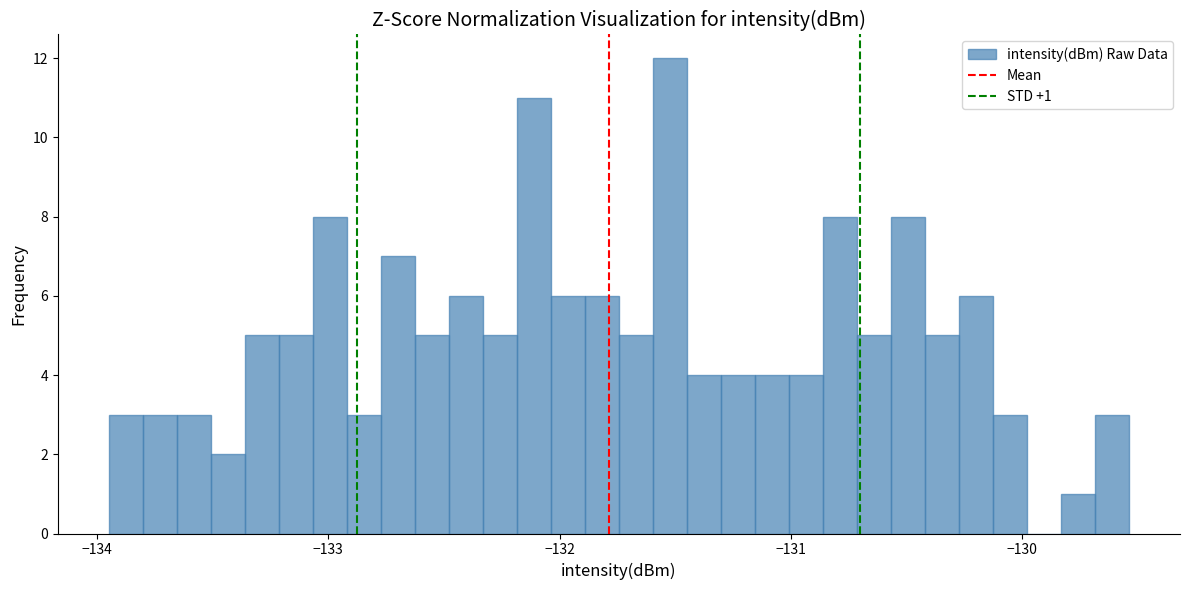

Around what value on the x-axis is the tallest bar? Give the approximate position of its centre, as read against the axis.

-131.5